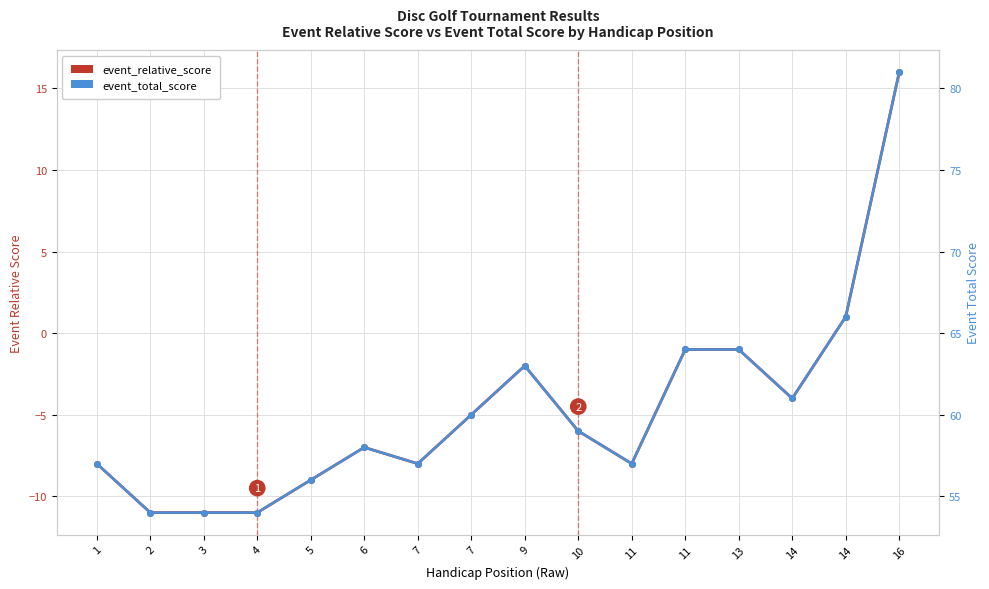

Reading right to left, transcribe all the data shown in this chart.

event_relative_score: 16	1	-4	-1	-1	-8	-6	-2	-5	-8	-7	-9	-11	-11	-11	-8
event_total_score: 81	66	61	64	64	57	59	63	60	57	58	56	54	54	54	57